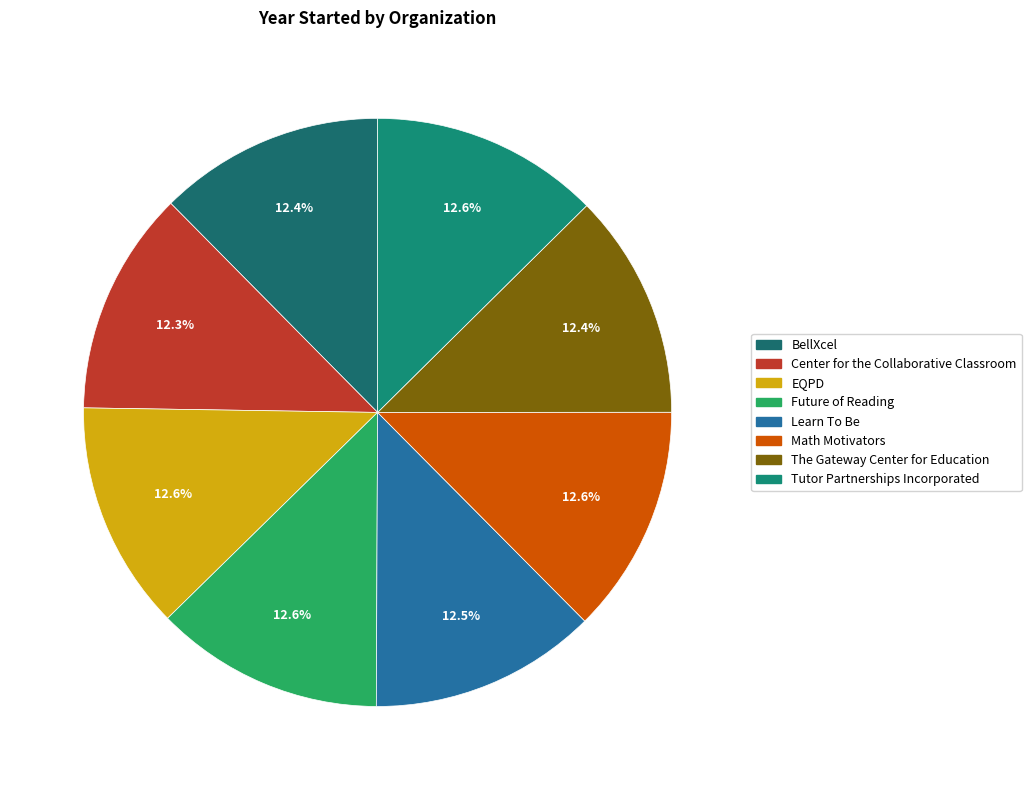

What is the smallest slice in the pie chart?

Center for the Collaborative Classroom